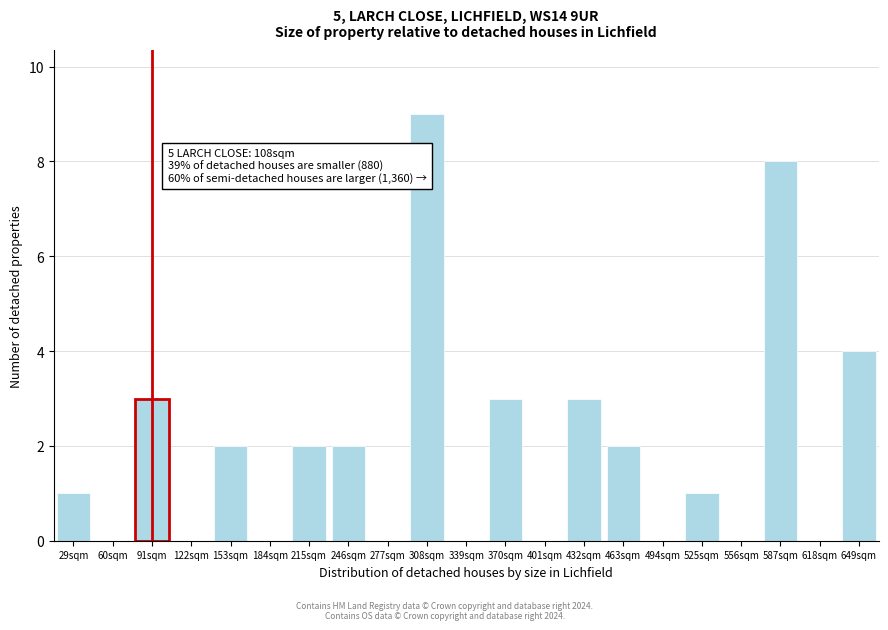

Reading left to right, what are all the values shown in this chart?

29sqm=1	60sqm=0	91sqm=3	122sqm=0	153sqm=2	184sqm=0	215sqm=2	246sqm=2	277sqm=0	308sqm=9	339sqm=0	370sqm=3	401sqm=0	432sqm=3	463sqm=2	494sqm=0	525sqm=1	556sqm=0	587sqm=8	618sqm=0	649sqm=4